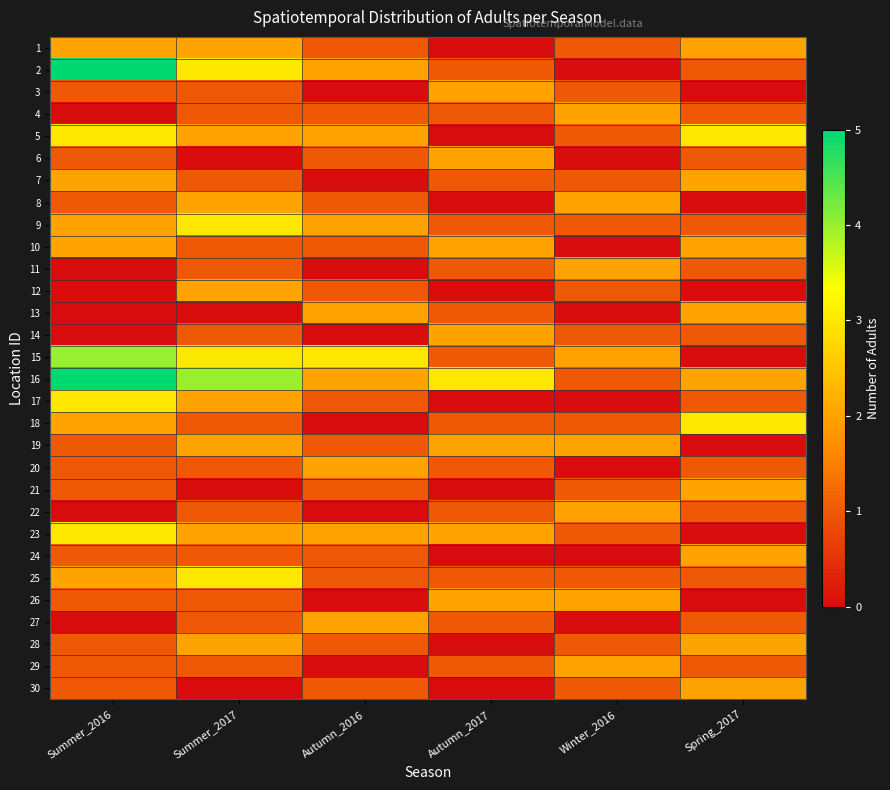

Reading left to right, list all the values displayed in this chart.

1: Summer_2016=2	Summer_2017=2	Autumn_2016=1	Autumn_2017=0	Winter_2016=1	Spring_2017=2
2: Summer_2016=5	Summer_2017=3	Autumn_2016=2	Autumn_2017=1	Winter_2016=0	Spring_2017=1
3: Summer_2016=1	Summer_2017=1	Autumn_2016=0	Autumn_2017=2	Winter_2016=1	Spring_2017=0
4: Summer_2016=0	Summer_2017=1	Autumn_2016=1	Autumn_2017=1	Winter_2016=2	Spring_2017=1
5: Summer_2016=3	Summer_2017=2	Autumn_2016=2	Autumn_2017=0	Winter_2016=1	Spring_2017=3
6: Summer_2016=1	Summer_2017=0	Autumn_2016=1	Autumn_2017=2	Winter_2016=0	Spring_2017=1
7: Summer_2016=2	Summer_2017=1	Autumn_2016=0	Autumn_2017=1	Winter_2016=1	Spring_2017=2
8: Summer_2016=1	Summer_2017=2	Autumn_2016=1	Autumn_2017=0	Winter_2016=2	Spring_2017=0
9: Summer_2016=2	Summer_2017=3	Autumn_2016=2	Autumn_2017=1	Winter_2016=1	Spring_2017=1
10: Summer_2016=2	Summer_2017=1	Autumn_2016=1	Autumn_2017=2	Winter_2016=0	Spring_2017=2
11: Summer_2016=0	Summer_2017=1	Autumn_2016=0	Autumn_2017=1	Winter_2016=2	Spring_2017=1
12: Summer_2016=0	Summer_2017=2	Autumn_2016=1	Autumn_2017=0	Winter_2016=1	Spring_2017=0
13: Summer_2016=0	Summer_2017=0	Autumn_2016=2	Autumn_2017=1	Winter_2016=0	Spring_2017=2
14: Summer_2016=0	Summer_2017=1	Autumn_2016=0	Autumn_2017=2	Winter_2016=1	Spring_2017=1
15: Summer_2016=4	Summer_2017=3	Autumn_2016=3	Autumn_2017=1	Winter_2016=2	Spring_2017=0
16: Summer_2016=5	Summer_2017=4	Autumn_2016=2	Autumn_2017=3	Winter_2016=1	Spring_2017=2
17: Summer_2016=3	Summer_2017=2	Autumn_2016=1	Autumn_2017=0	Winter_2016=0	Spring_2017=1
18: Summer_2016=2	Summer_2017=1	Autumn_2016=0	Autumn_2017=1	Winter_2016=1	Spring_2017=3
19: Summer_2016=1	Summer_2017=2	Autumn_2016=1	Autumn_2017=2	Winter_2016=2	Spring_2017=0
20: Summer_2016=1	Summer_2017=1	Autumn_2016=2	Autumn_2017=1	Winter_2016=0	Spring_2017=1
21: Summer_2016=1	Summer_2017=0	Autumn_2016=1	Autumn_2017=0	Winter_2016=1	Spring_2017=2
22: Summer_2016=0	Summer_2017=1	Autumn_2016=0	Autumn_2017=1	Winter_2016=2	Spring_2017=1
23: Summer_2016=3	Summer_2017=2	Autumn_2016=2	Autumn_2017=2	Winter_2016=1	Spring_2017=0
24: Summer_2016=1	Summer_2017=1	Autumn_2016=1	Autumn_2017=0	Winter_2016=0	Spring_2017=2
25: Summer_2016=2	Summer_2017=3	Autumn_2016=1	Autumn_2017=1	Winter_2016=1	Spring_2017=1
26: Summer_2016=1	Summer_2017=1	Autumn_2016=0	Autumn_2017=2	Winter_2016=2	Spring_2017=0
27: Summer_2016=0	Summer_2017=1	Autumn_2016=2	Autumn_2017=1	Winter_2016=0	Spring_2017=1
28: Summer_2016=1	Summer_2017=2	Autumn_2016=1	Autumn_2017=0	Winter_2016=1	Spring_2017=2
29: Summer_2016=1	Summer_2017=1	Autumn_2016=0	Autumn_2017=1	Winter_2016=2	Spring_2017=1
30: Summer_2016=1	Summer_2017=0	Autumn_2016=1	Autumn_2017=0	Winter_2016=1	Spring_2017=2